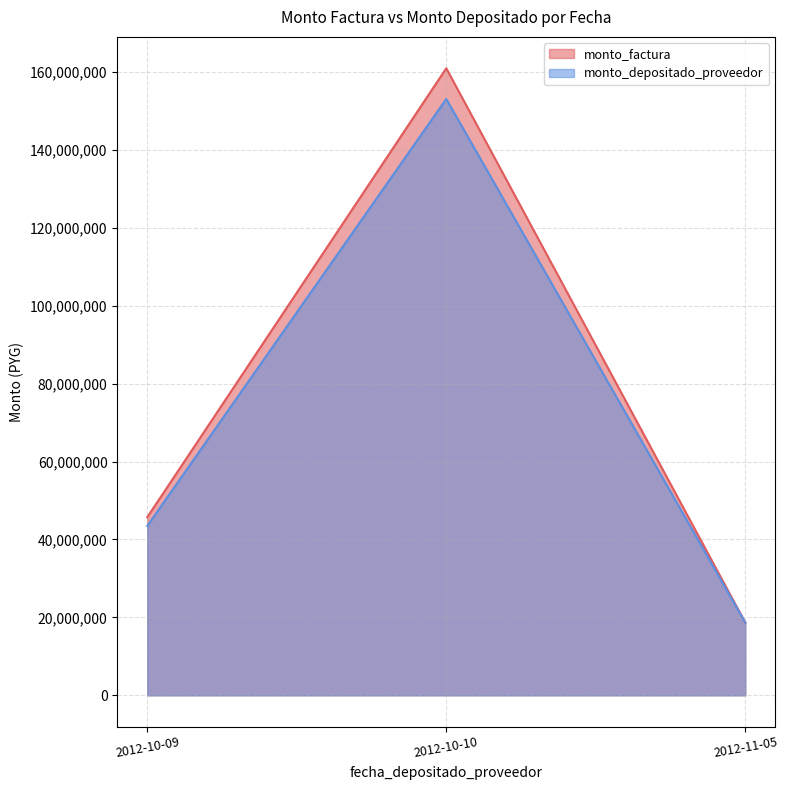

At 2012-10-09, list the series in order from smallest to largest.

monto_depositado_proveedor, monto_factura